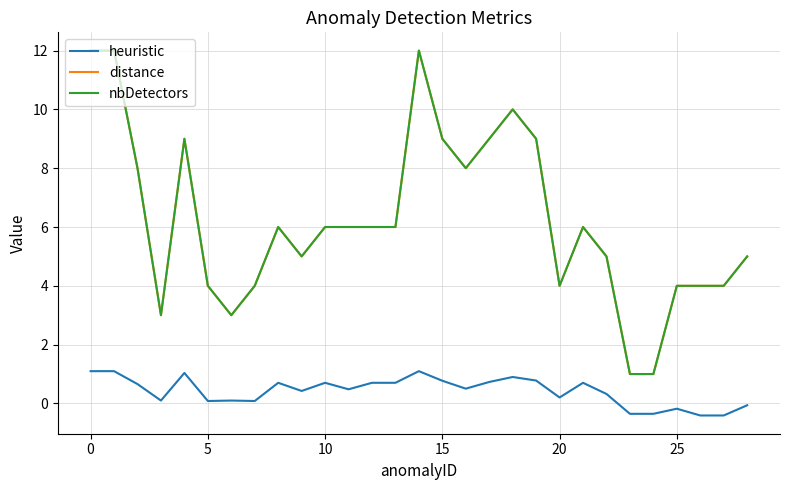

True or false: nbDetectors has more than 0 points higher than both neighbors.

True